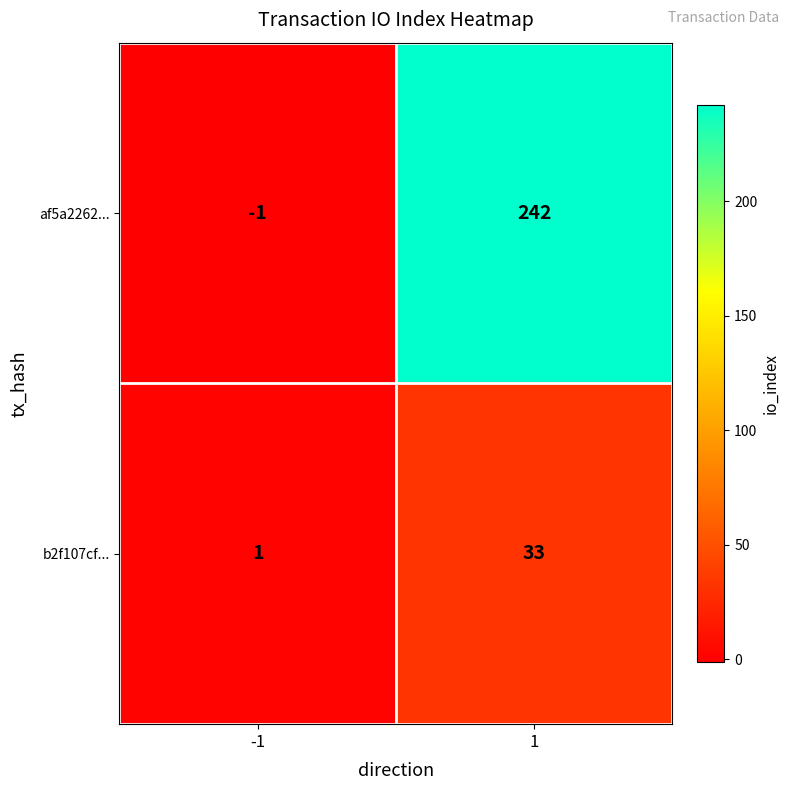

True or false: b2f107cf... has a value of 20 at 1.

False